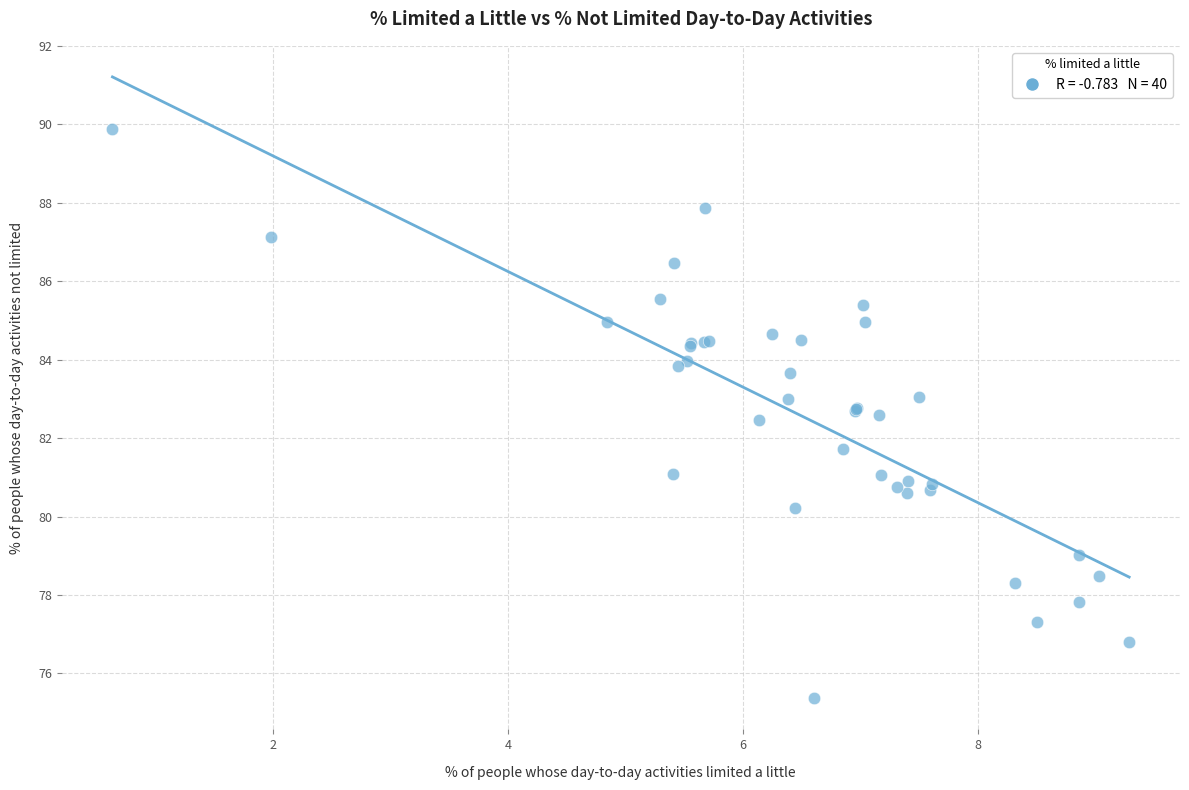

What Y value in the scatter plot is closest to 82?

81.7